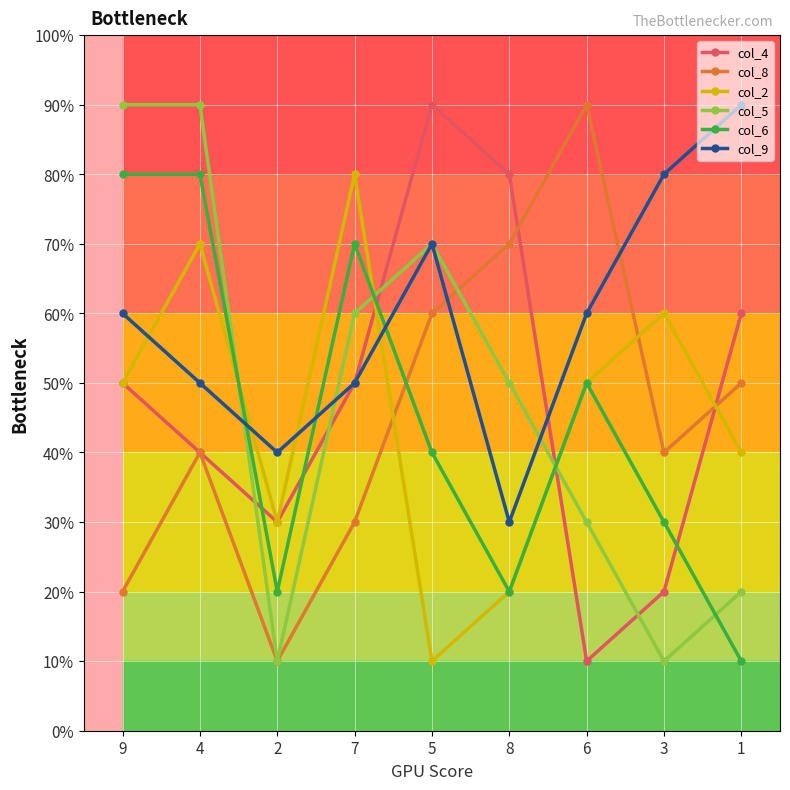

Between which two adjacent categories do col_5 and col_2 first intersect?

4 and 2